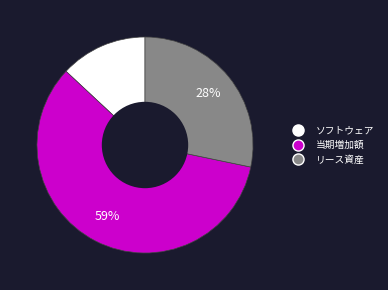

Does リース資産 account for over 50% of the chart?

No